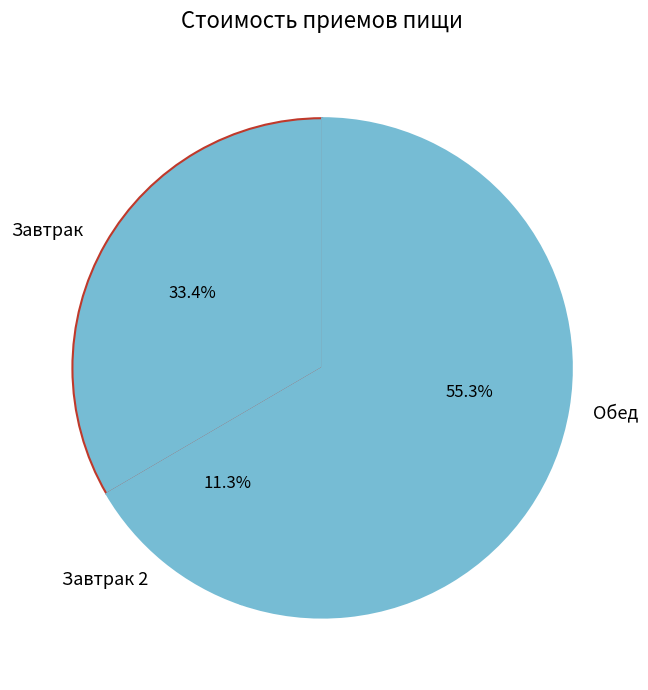

What percentage is NOT represented by Завтрак?

66.6%